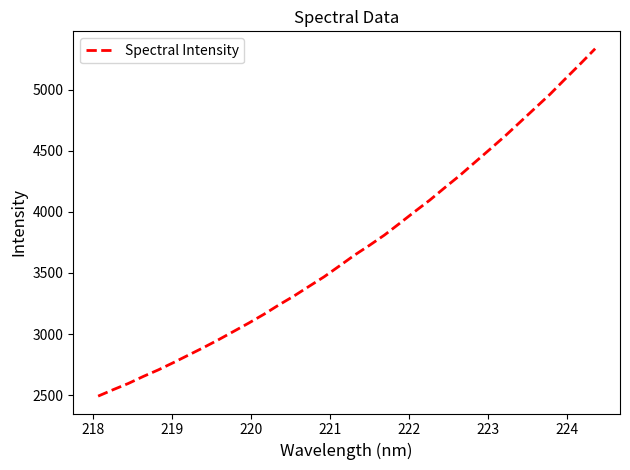

What is the smallest value displayed?

2491.3